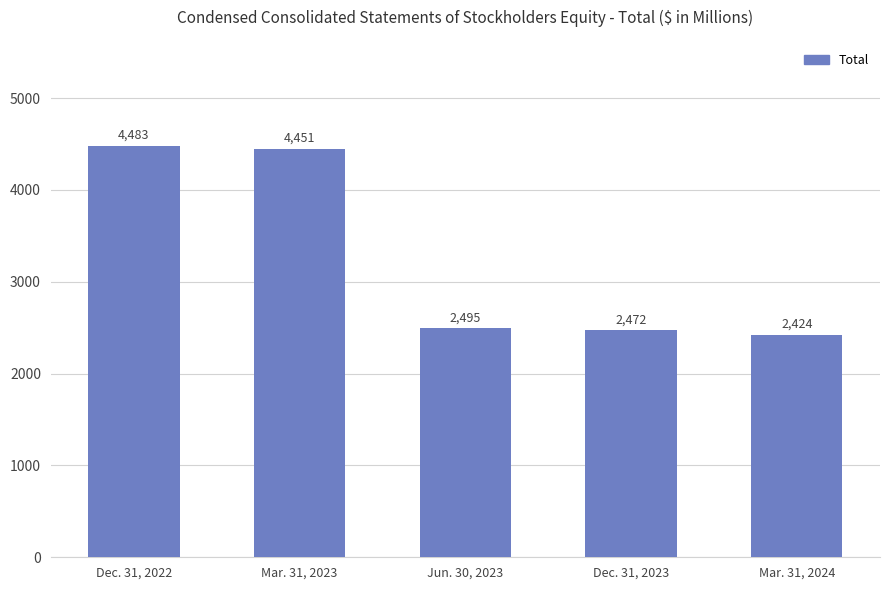

What is the difference between the maximum and minimum values?

2059